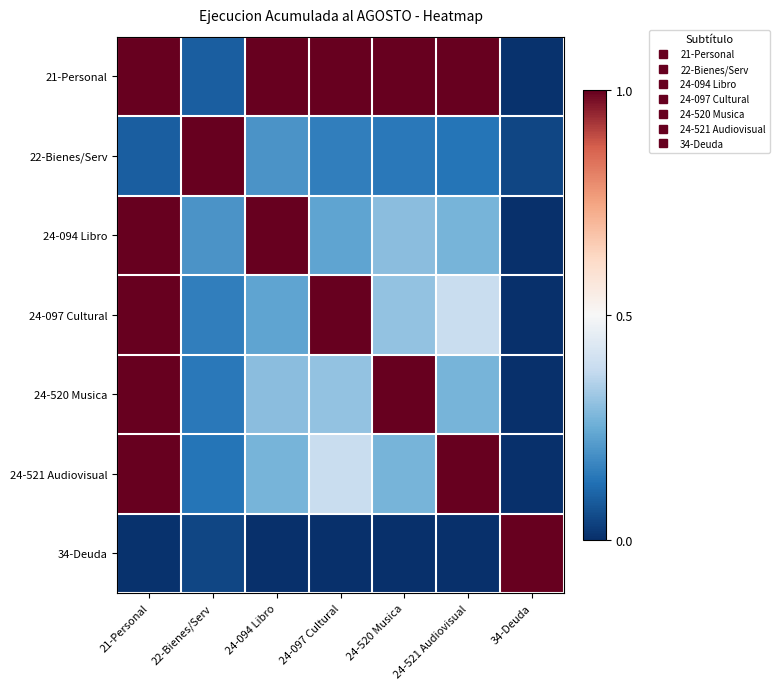

Count the number of categories in the chart.

7